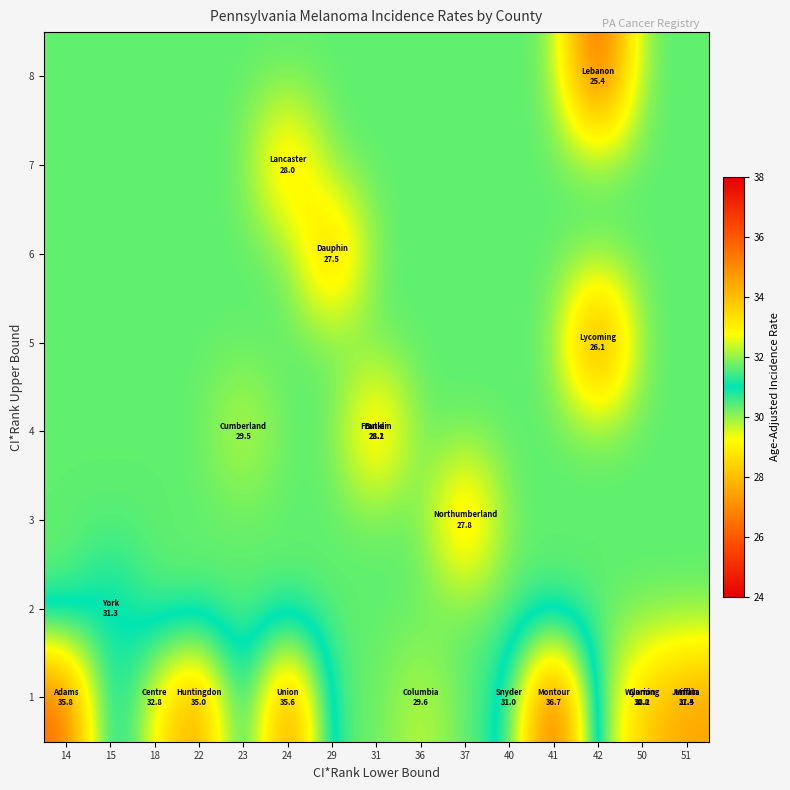

Which has a higher value, 50 or 41?

41